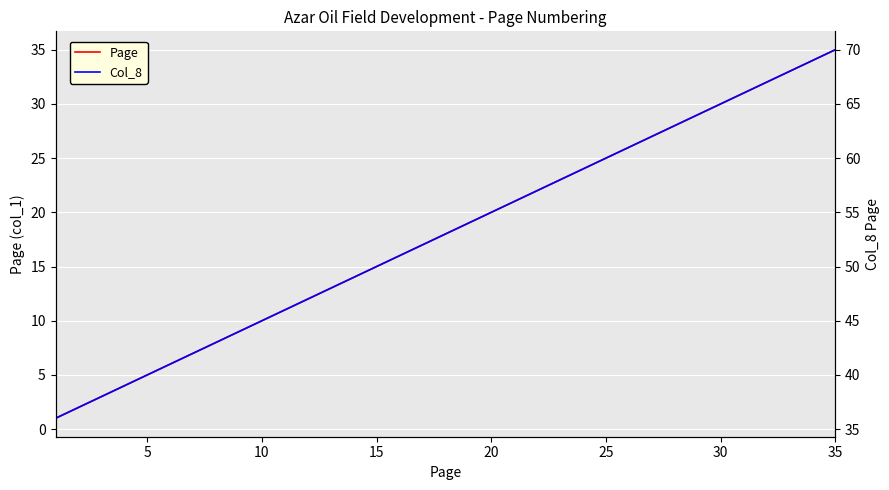

The Col_8 series shows 104 at 25. True or false?

False